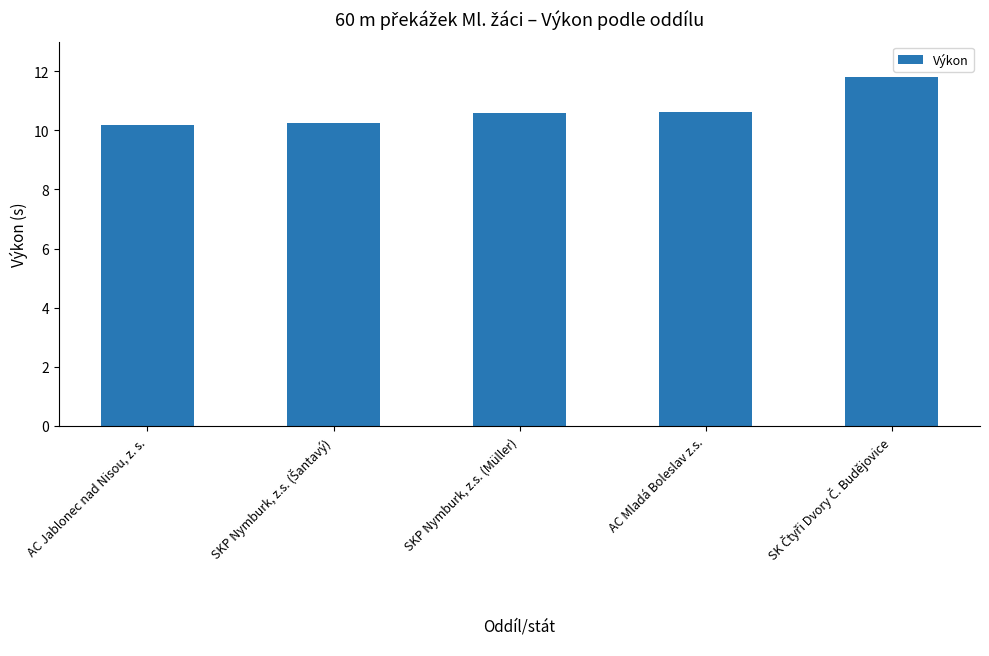

What is the value of the 4th bar from the left?

10.6